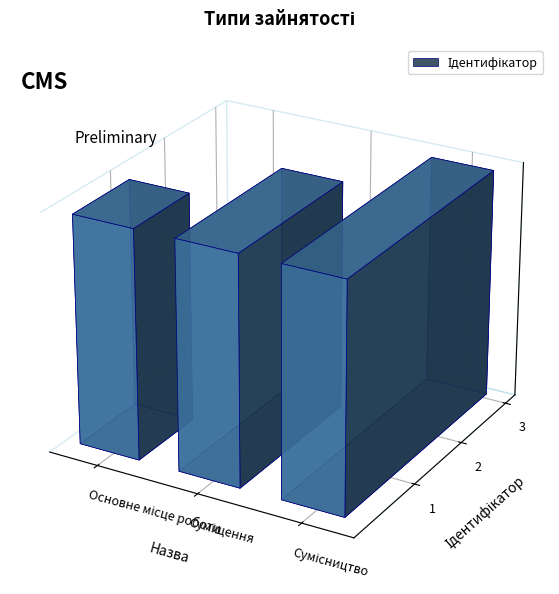

What position from the left is Сумісництво?

3